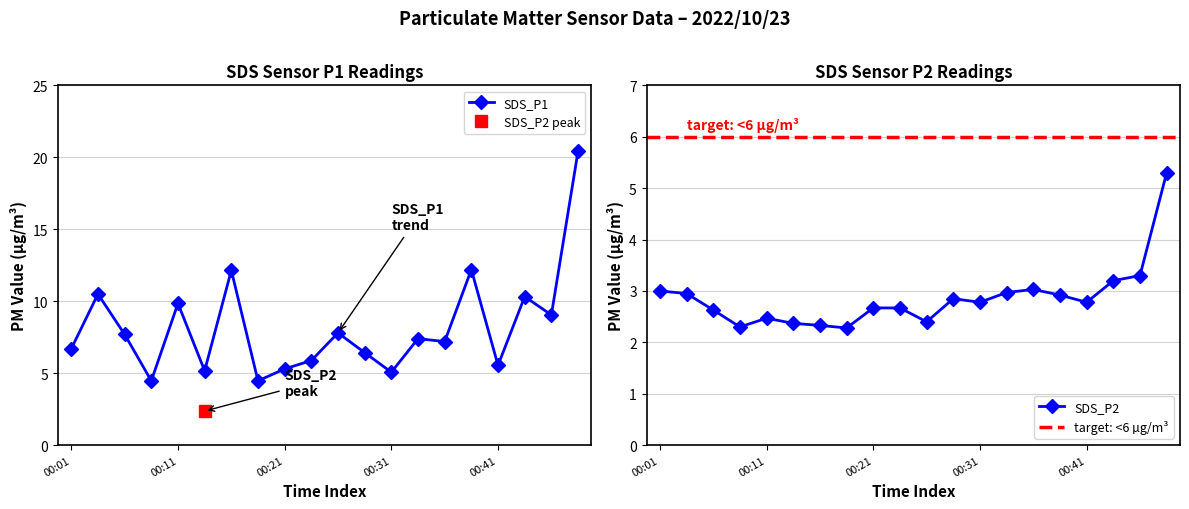

True or false: SDS_P1 has more than 1 interior local peaks.

True